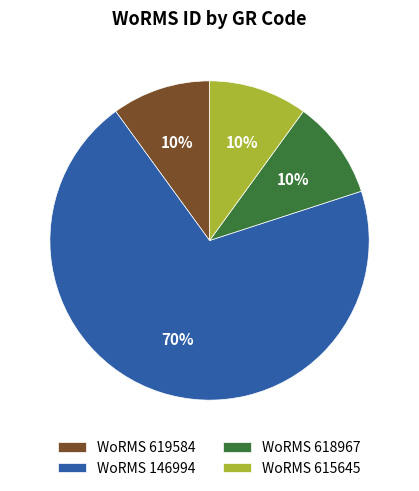

Is it true that WoRMS 146994 is 70% of the pie?

True